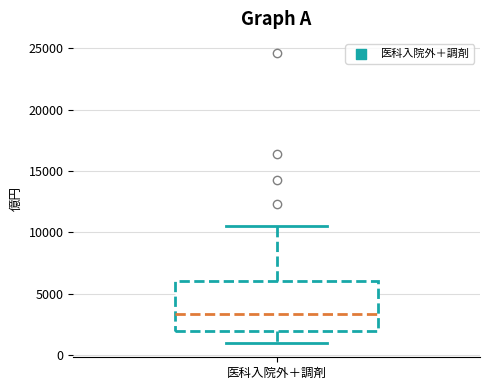

Transcribe this box plot: give where the median line is, the range the box spans, and where the two whiskers end, as read against the y-axis. The values are not printed on the chart, so give them approximately, as read against the axis.

median 3500, box 2000 to 6000, whiskers 1000 to 10500